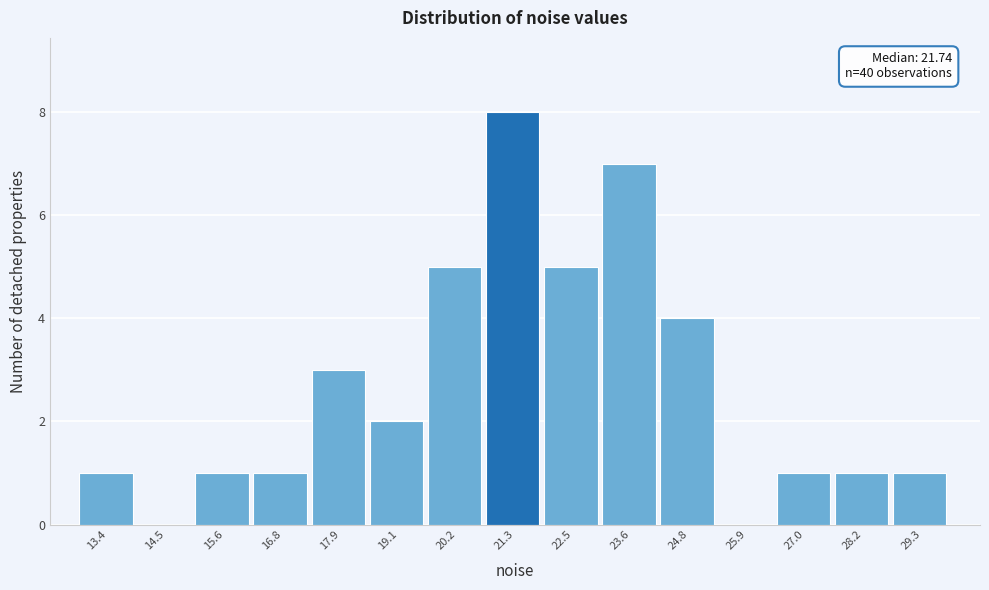

Over which range of the x-axis is the bar tallest?

20.8 to 22.0